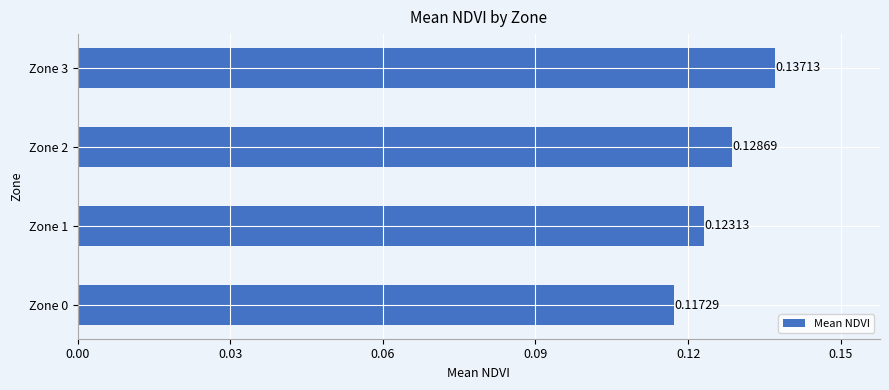

Are the bars grouped side by side (vs. stacked)?

No